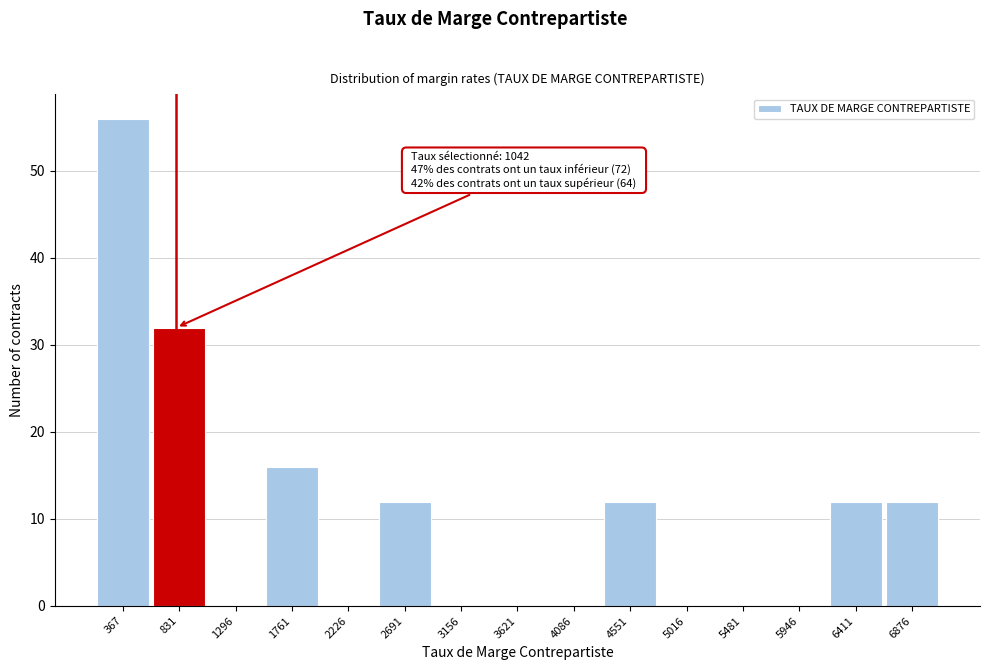

Reading left to right, extract all data points from this chart.

367=56	831=32	1296=0	1761=16	2226=0	2691=12	3156=0	3621=0	4086=0	4551=12	5016=0	5481=0	5946=0	6411=12	6876=12